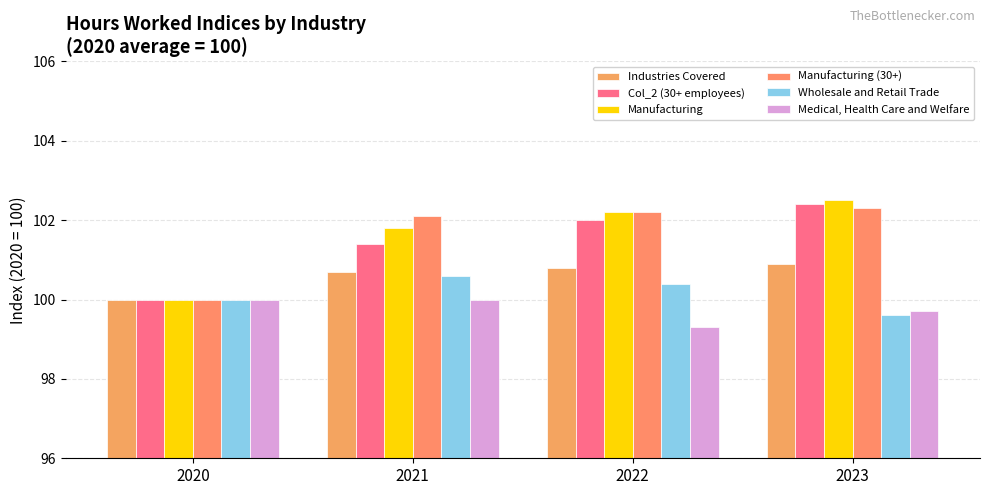

What is the average value of the Col_2 (30+ employees) series?

101.5